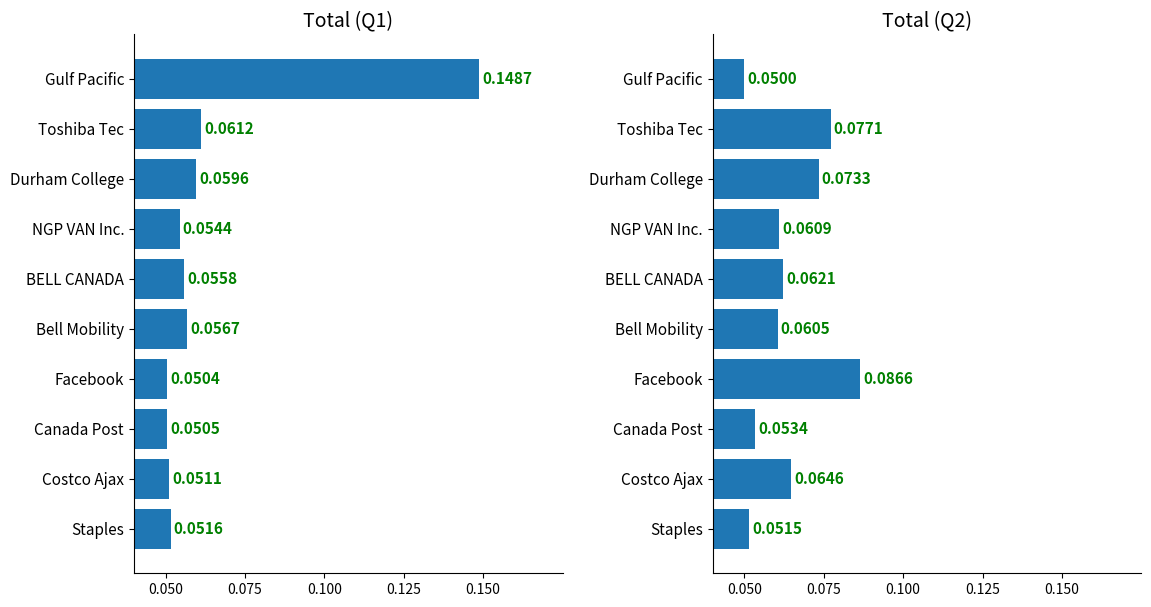

Reading right to left, transcribe all the data shown in this chart.

Total (Q1): 0.1	0.1	0.1	0.1	0.1	0.1	0.1	0.1	0.1	0.1
Total (Q2): 0.1	0.1	0.1	0.1	0.1	0.1	0.1	0.1	0.1	0.1